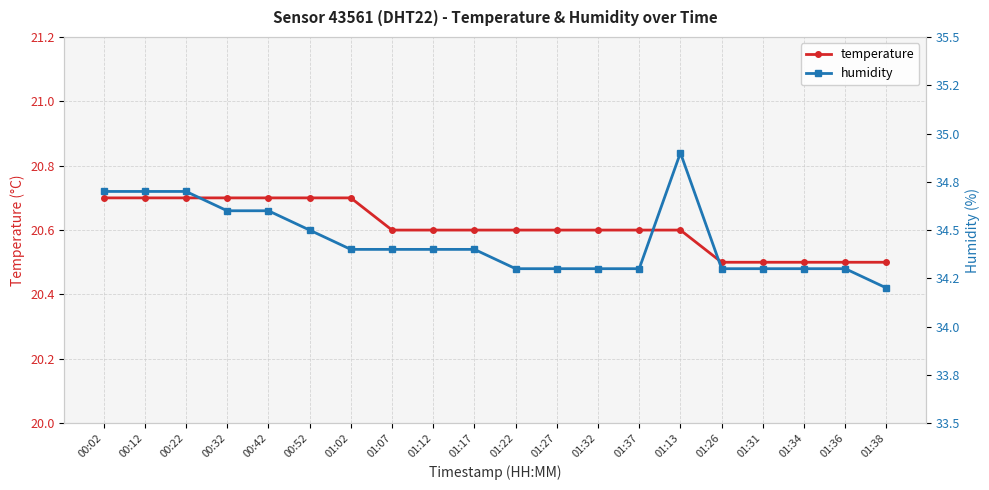

Rank the categories by temperature value from lowest to highest.

01:26, 01:31, 01:34, 01:36, 01:38, 01:07, 01:12, 01:17, 01:22, 01:27, 01:32, 01:37, 01:13, 00:02, 00:12, 00:22, 00:32, 00:42, 00:52, 01:02